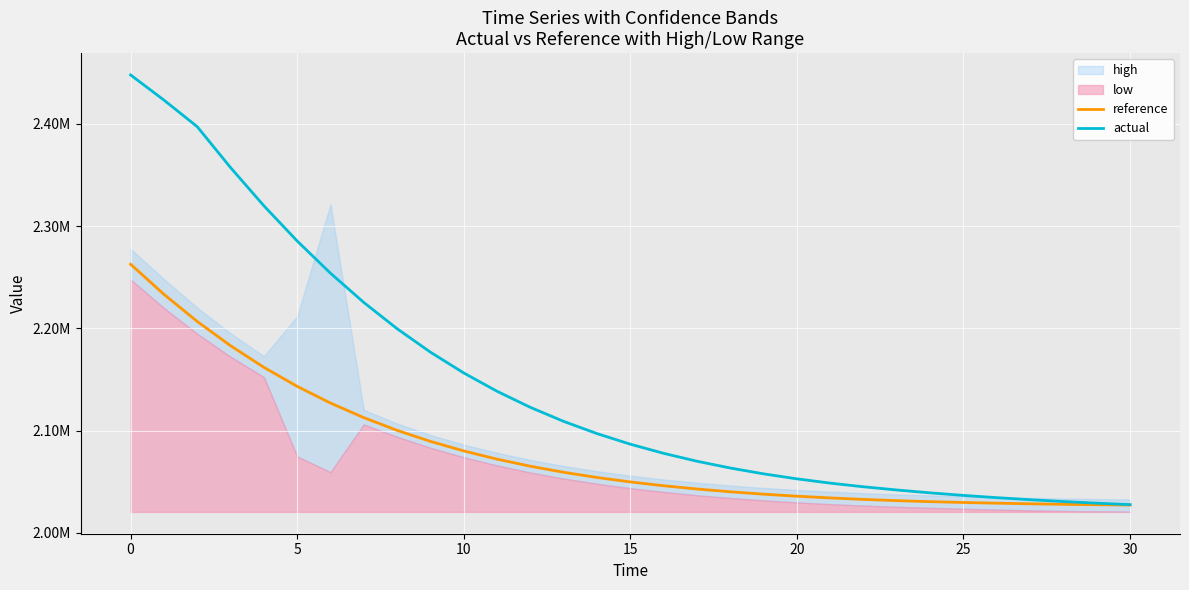

Between 0 and 30, which series saw the biggest shift?

actual